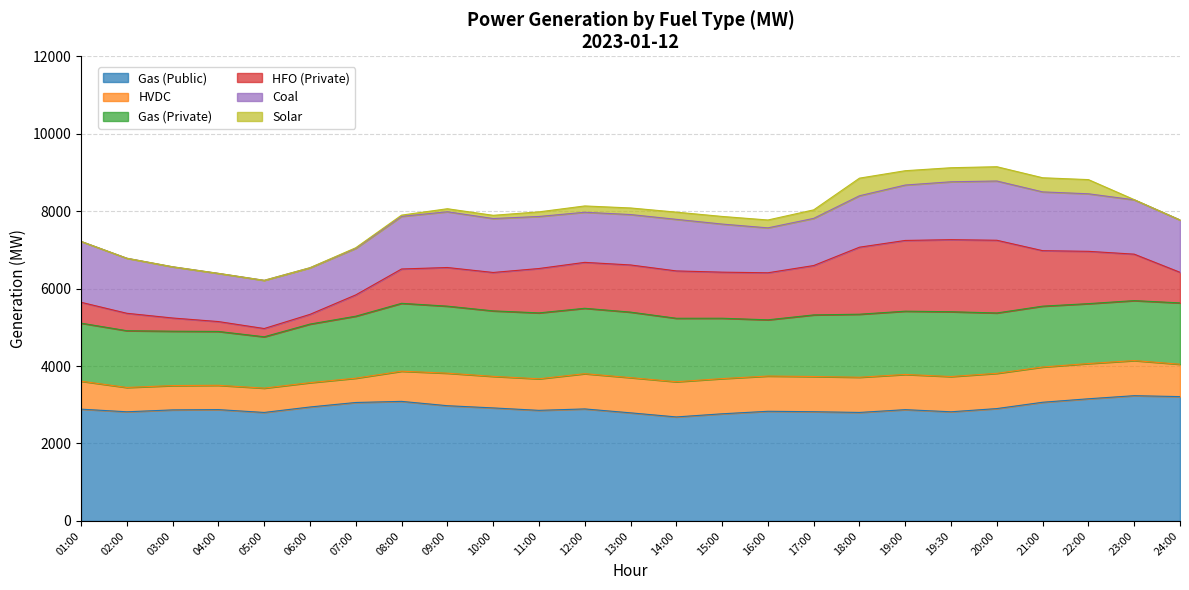

How many series are shown in this chart?

6